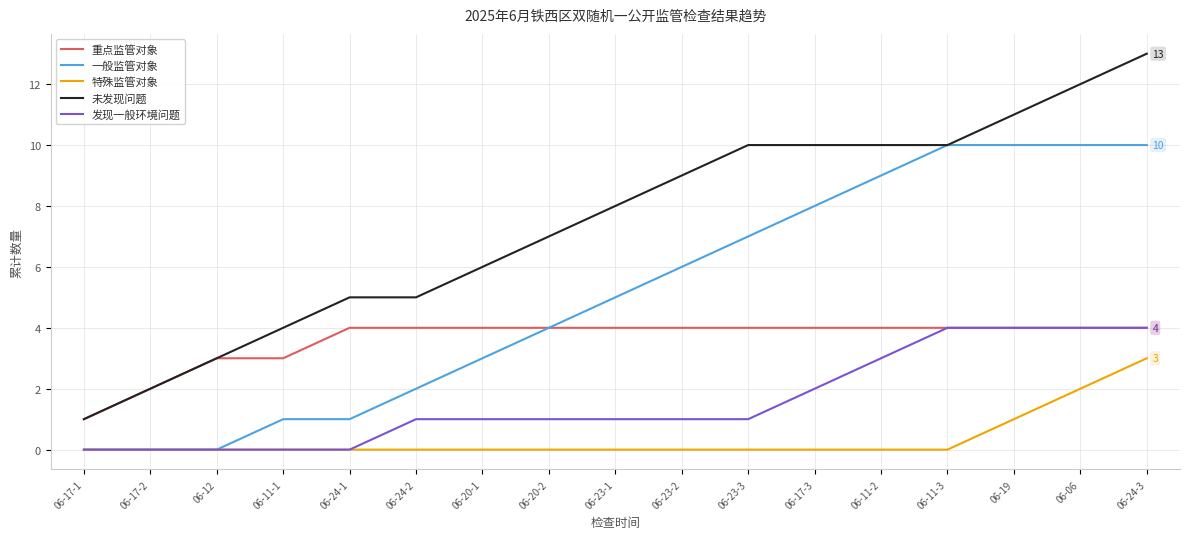

At which category is the sum across all series the highest?

06-24-3